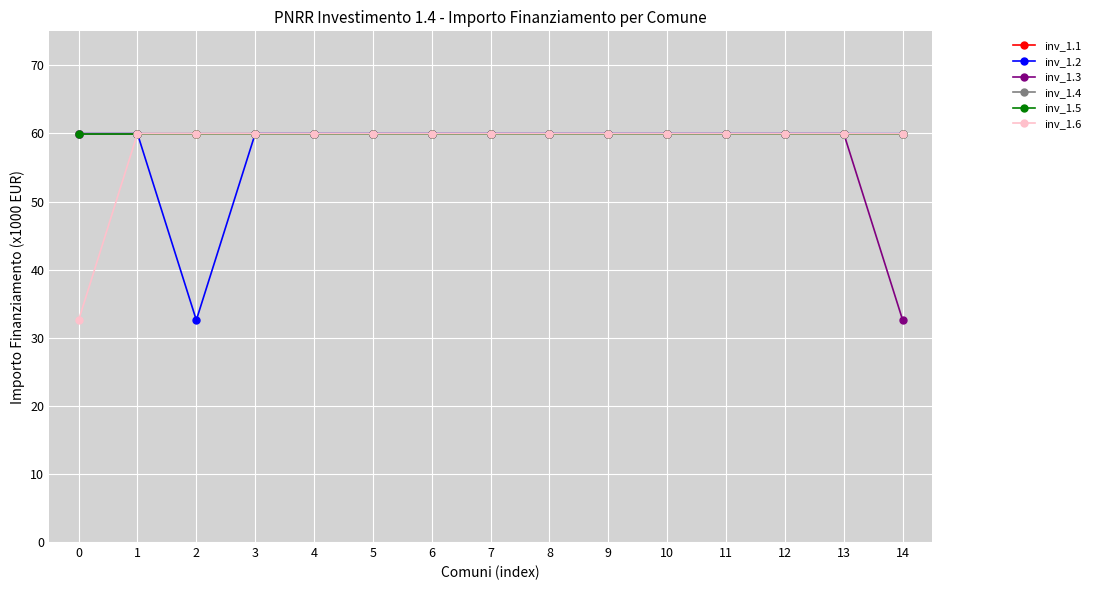

What is the sum of the inv_1.4 values at 7 and 14?

119.9